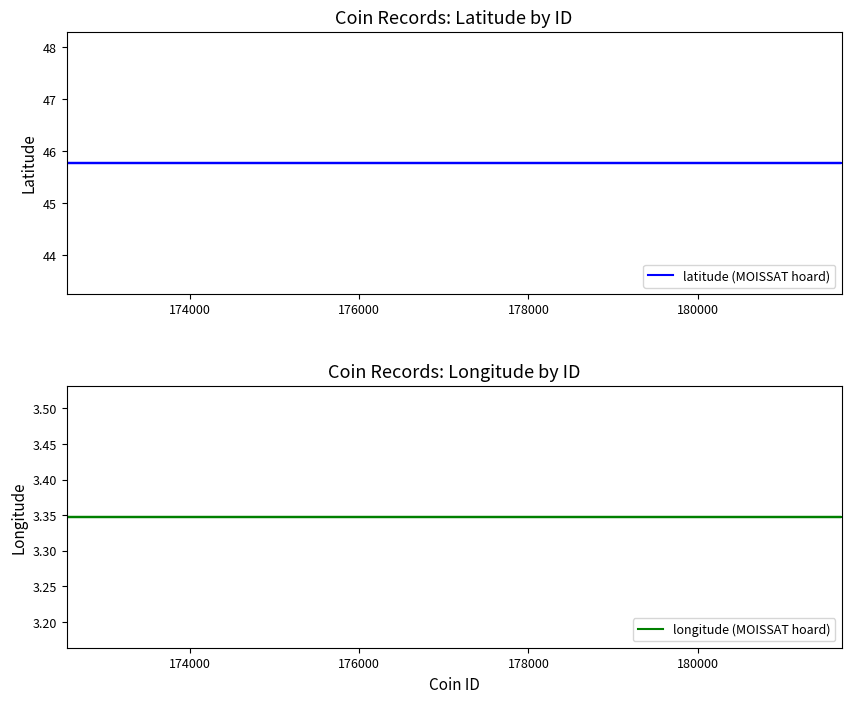

Which series has the largest total across all categories?

latitude (MOISSAT hoard)